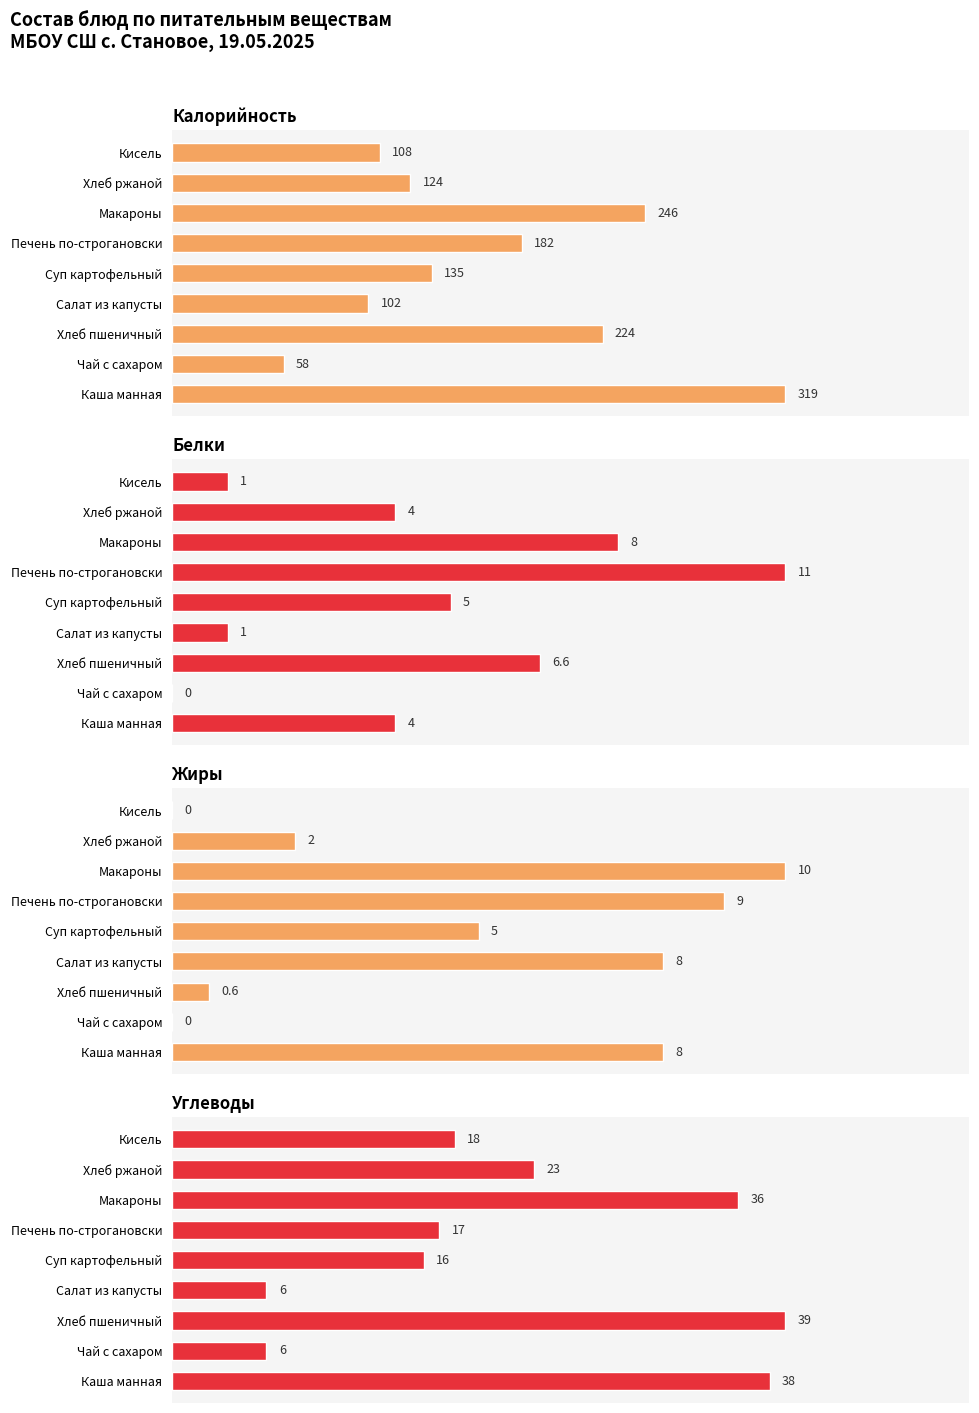

Count the number of categories in the chart.

9